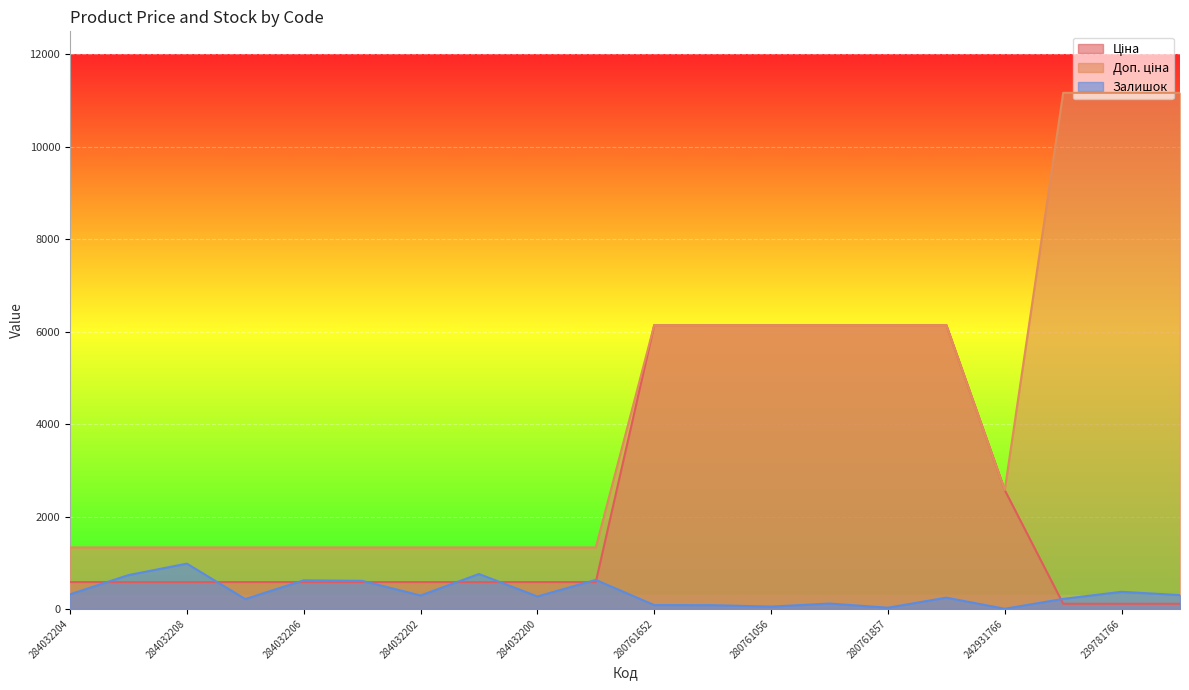

What is the maximum value for Залишок?

980.0